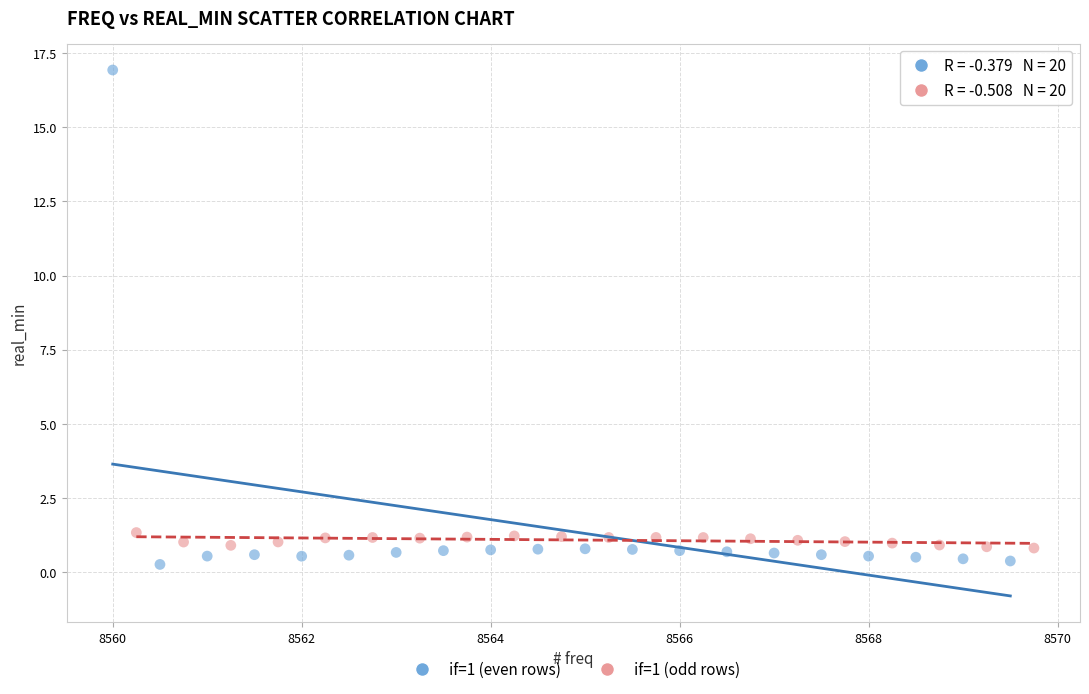

Which series contains the highest Y value?

if=1 (even rows)